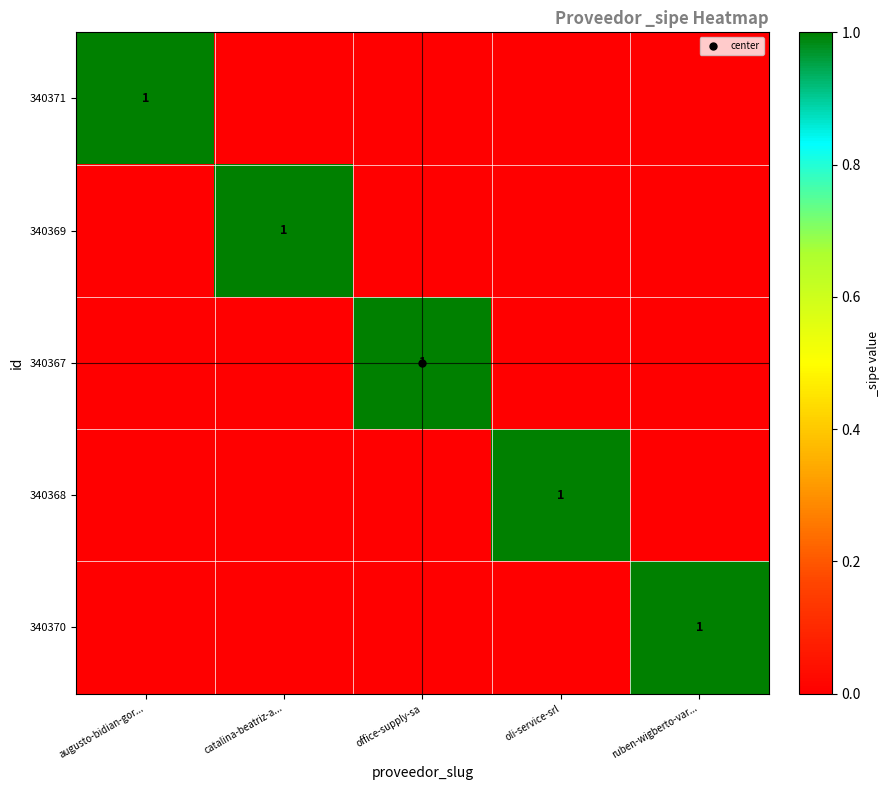

Which has a higher value, augusto-bidian-gor... or catalina-beatriz-a...?

augusto-bidian-gor...